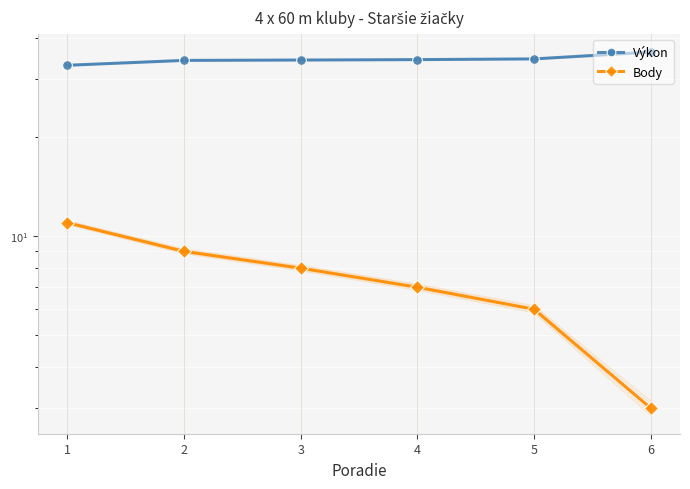

True or false: Body has more than 1 interior local peaks.

False